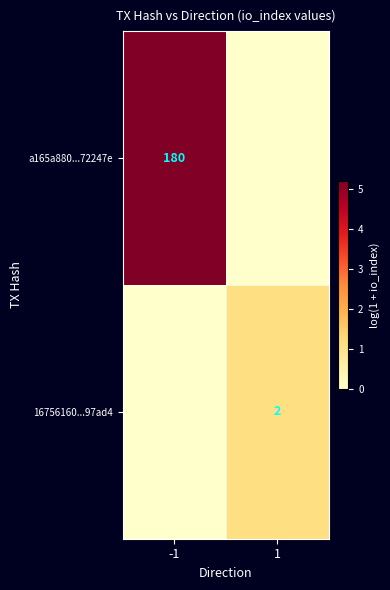

The a165a880...72247e series shows 237 at -1. True or false?

False